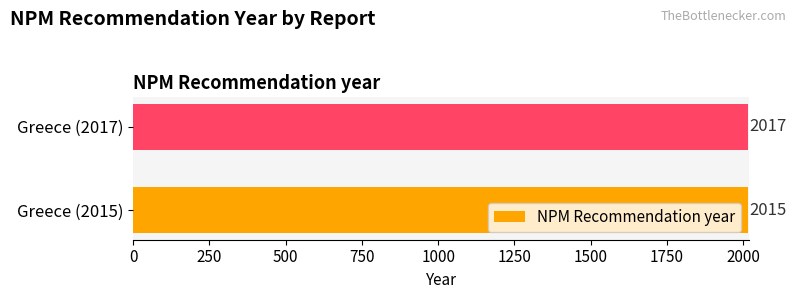

What is the change in value from Greece (2015) to Greece (2017)?

+2